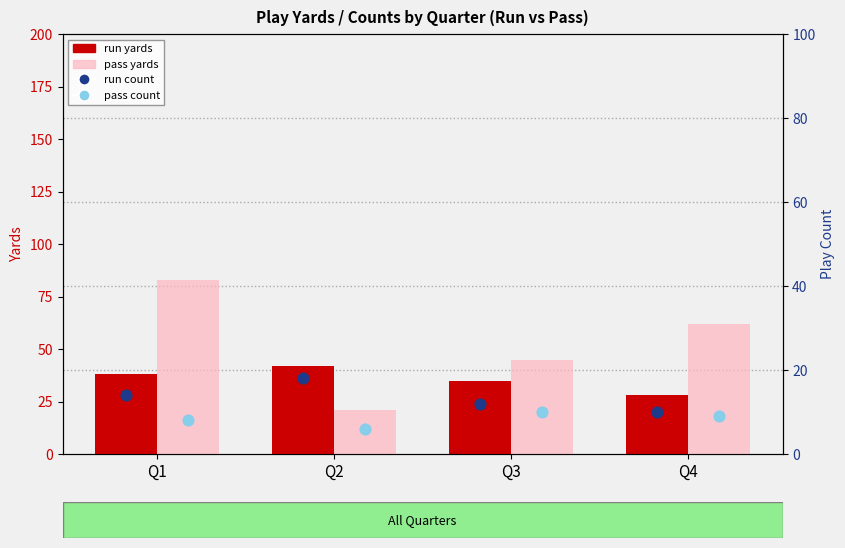

What are all the series names shown in the legend?

run yards, pass yards, run count (dot), pass count (dot)